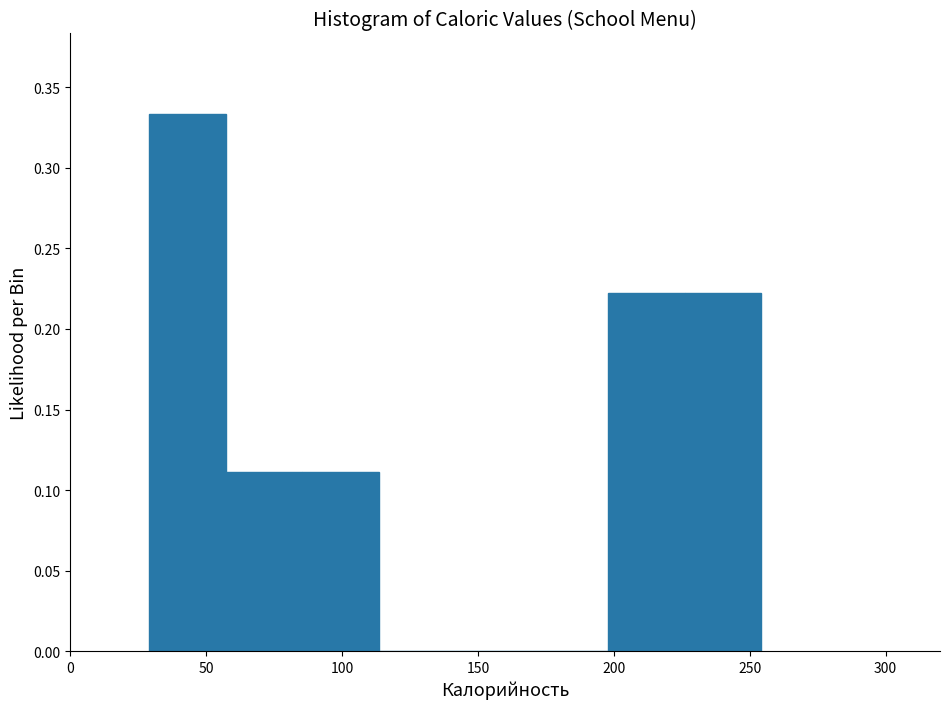

Reading left to right, transcribe this chart: for each bar, give the range it covers on the x-axis and its height. Neither the bar edges nor the heights are printed on the chart, so give them approximately, as read against the axes.

30 to 55: 0.335
55 to 85: 0.110
85 to 115: 0.110
115 to 140: 0
140 to 170: 0
170 to 200: 0
200 to 225: 0.220
225 to 255: 0.220